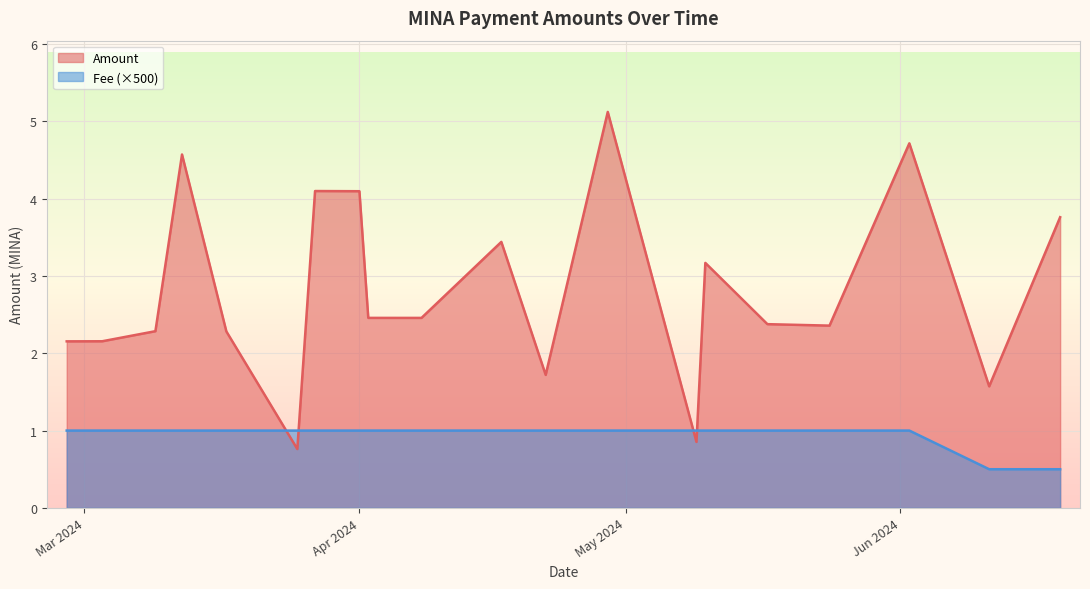

The value of Fee at 2024-04-22 is 0.0. True or false?

False